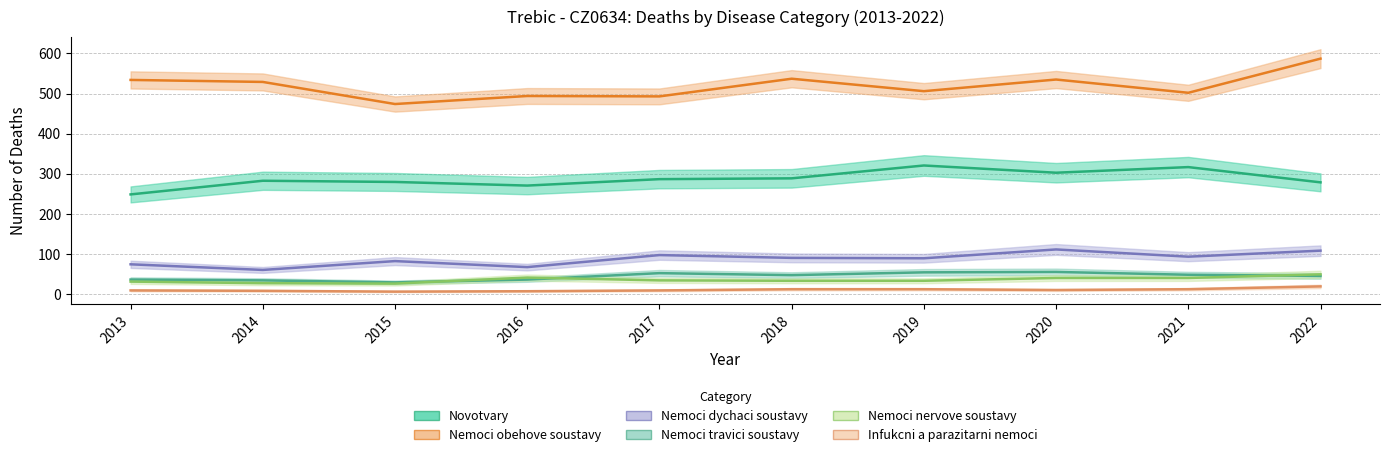

Which label corresponds to the largest value in the chart?

2022